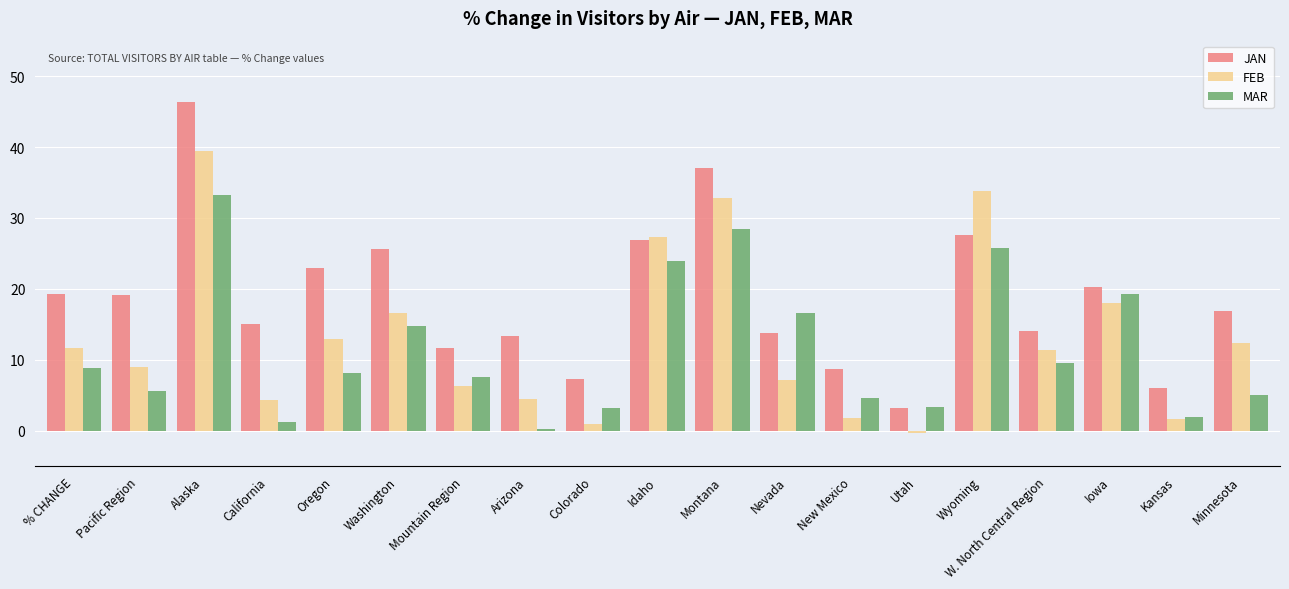

List the series in order of their overall mean, lowest first.

MAR, FEB, JAN